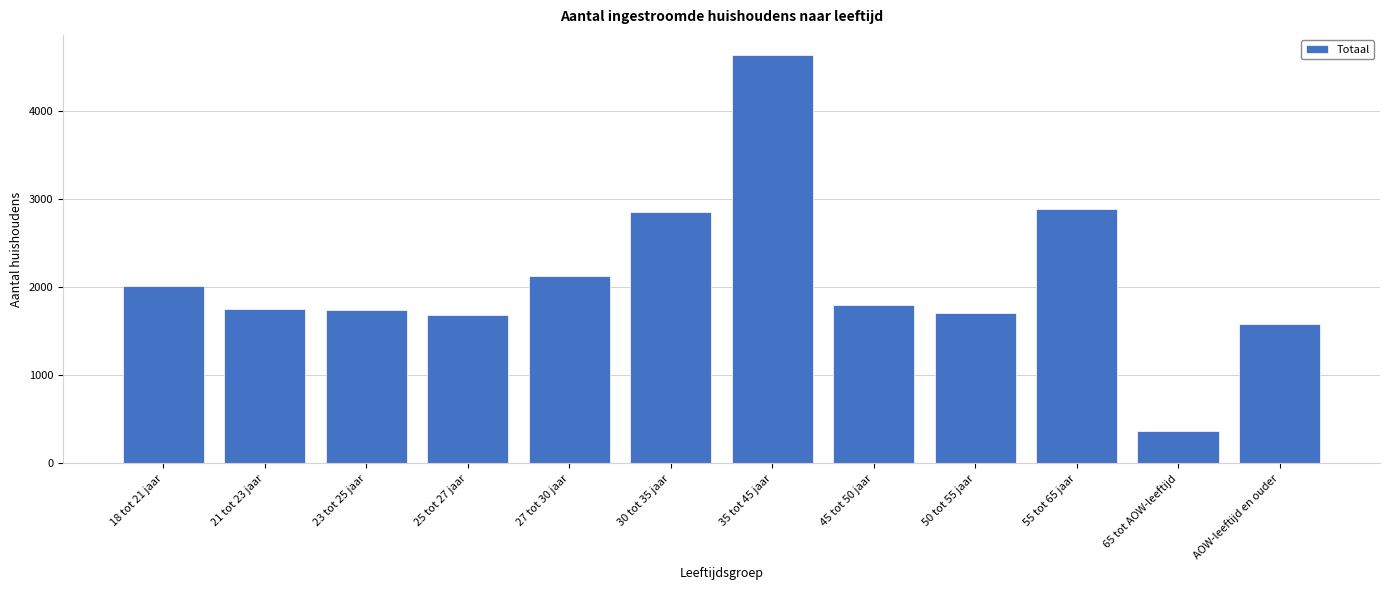

What is the difference between the maximum and second lowest values?

3055